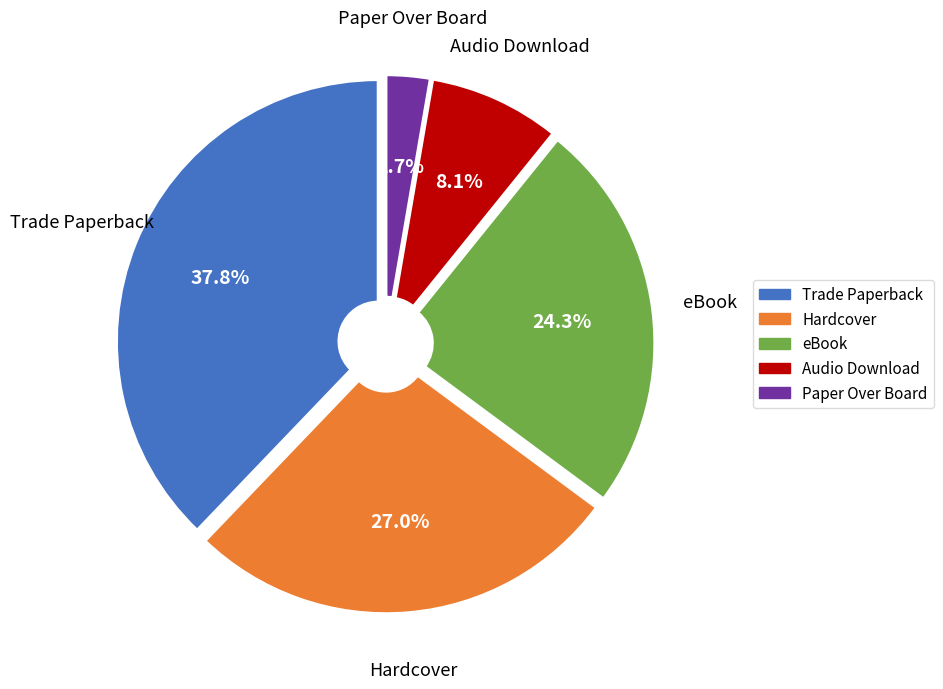

Is there a majority slice in this chart?

No